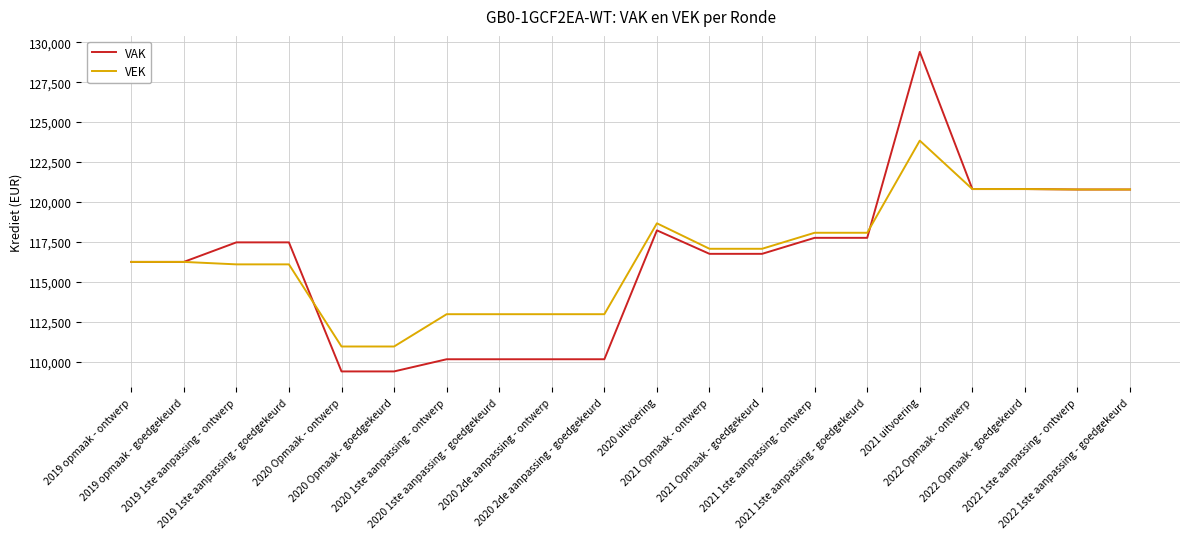

Which series has the largest range (max minus min)?

VAK